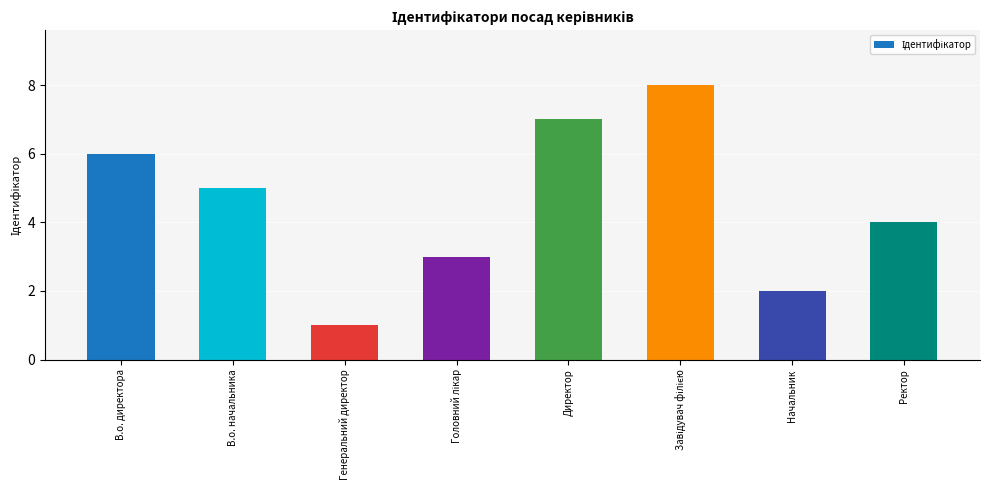

Where does the data first go above 5?

В.о. директора